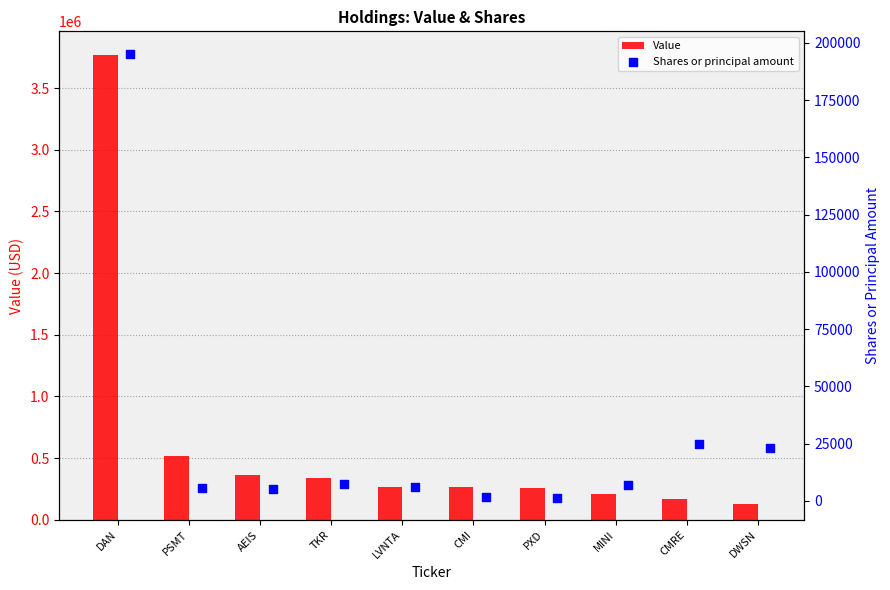

Which series reaches the maximum Y coordinate?

Value